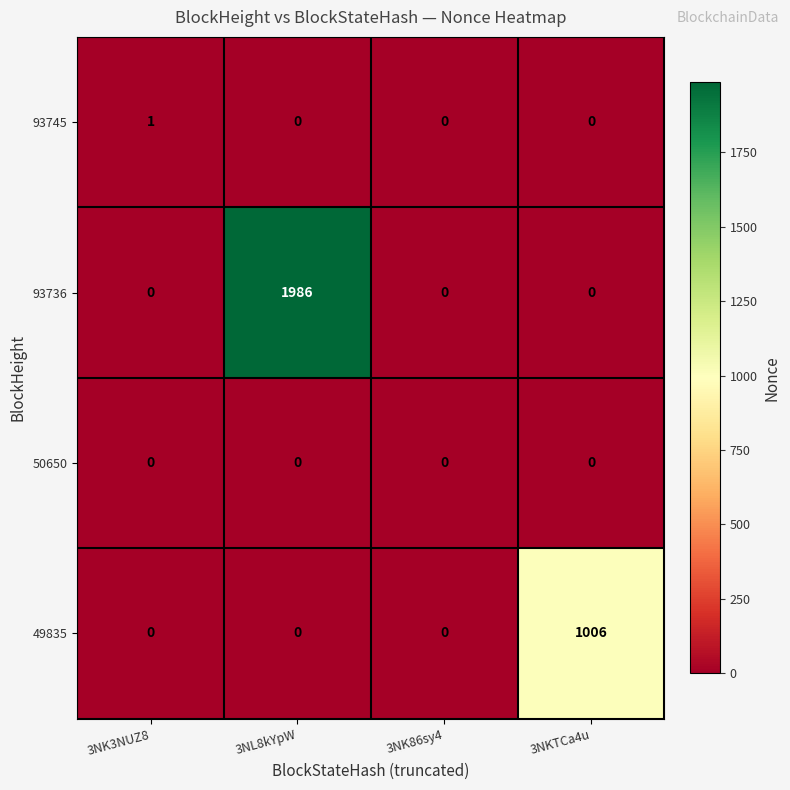

Between 3NK3NUZ8 and 3NKTCa4u, which series saw the biggest shift?

49835